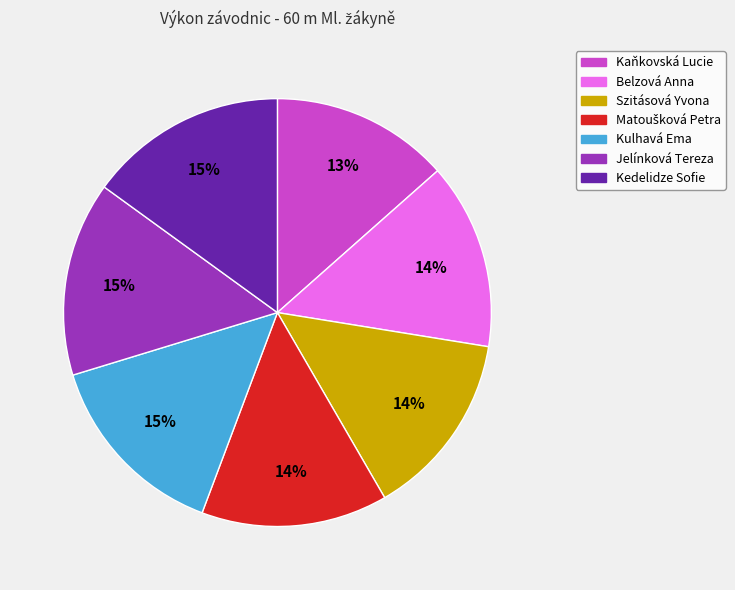

To the nearest percent, what portion does Kedelidze Sofie represent?

15%